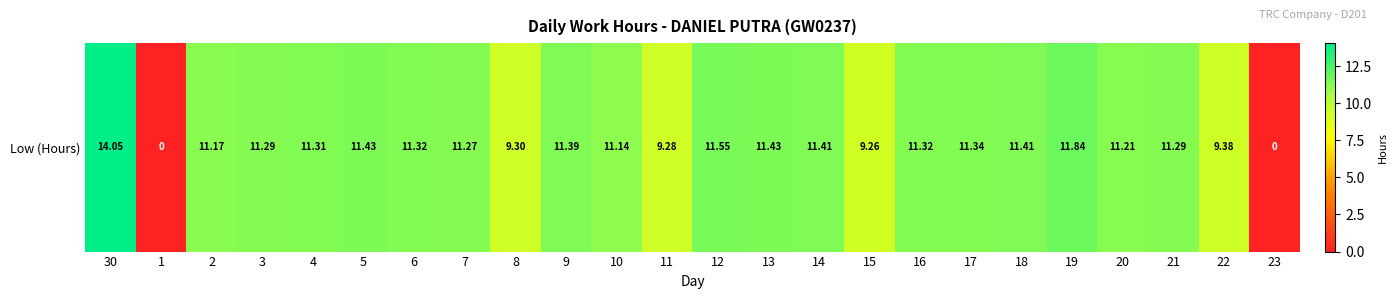

Count the number of categories in the chart.

24